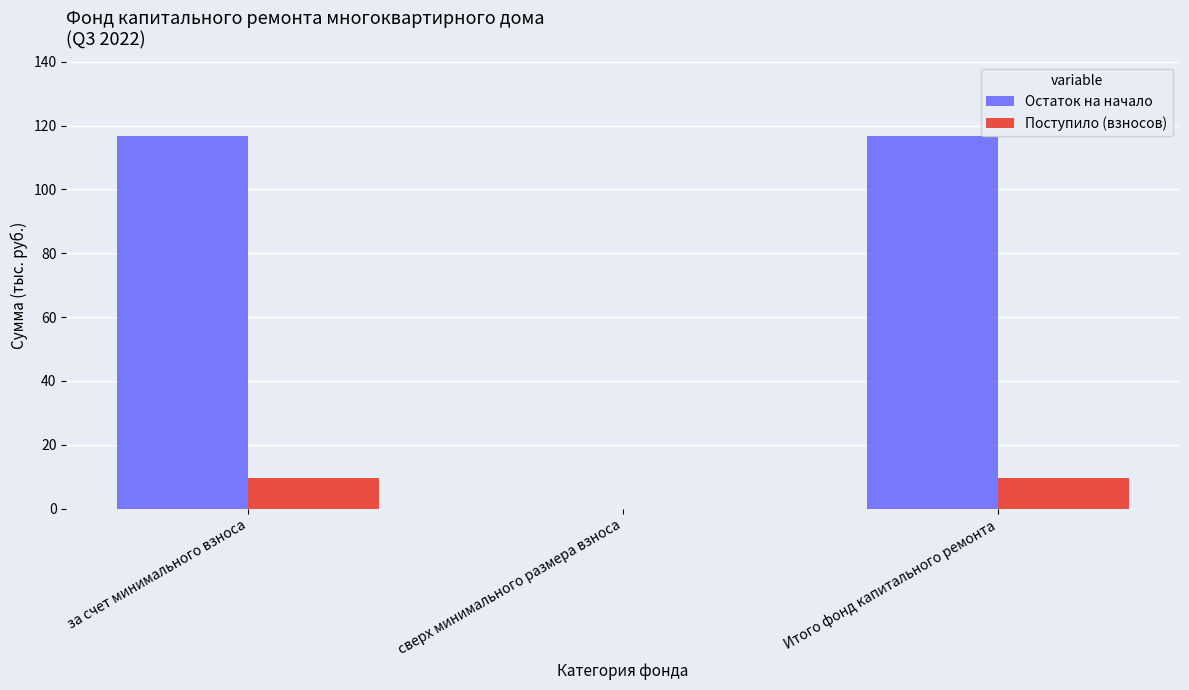

Which series has the largest total across all categories?

Остаток на начало